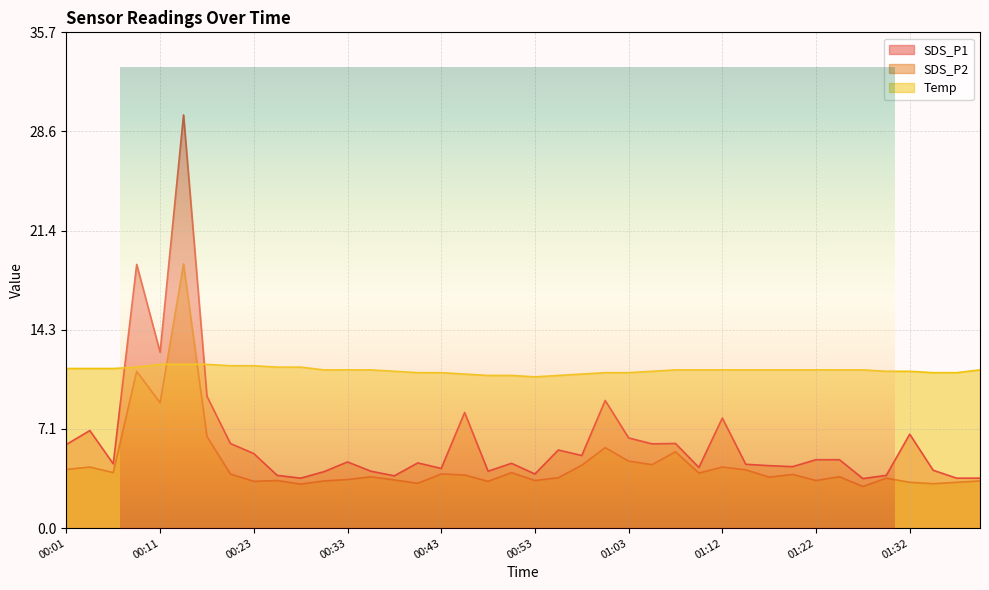

True or false: SDS_P1 and SDS_P2 cross at least once.

False